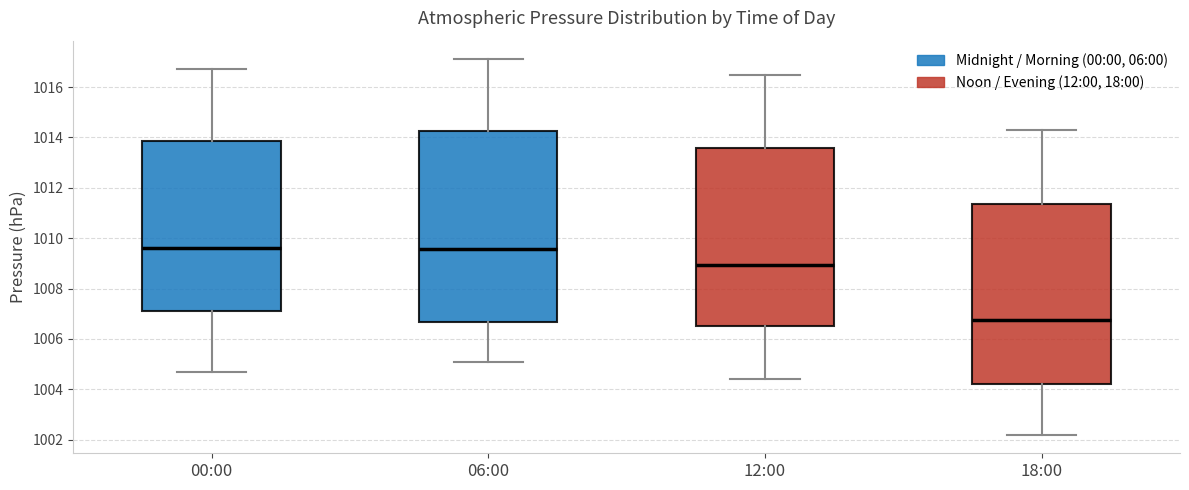

Which box is the tallest, from its lower edge to its upper edge?

06:00